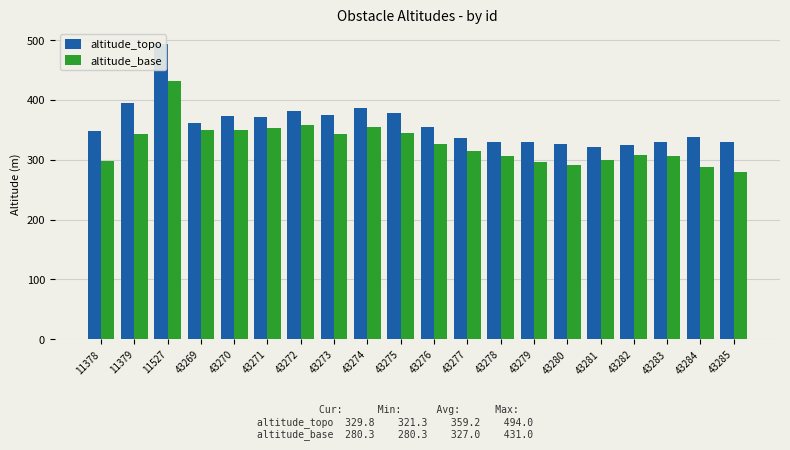

Reading left to right, what are all the values shown in this chart?

altitude_topo: 11378=348.0	11379=395.0	11527=494.0	43269=362.1	43270=372.6	43271=371.9	43272=382.2	43273=375.4	43274=387.2	43275=377.4	43276=355.0	43277=336.4	43278=328.9	43279=330.3	43280=325.8	43281=321.3	43282=323.9	43283=329.1	43284=338.1	43285=329.8
altitude_base: 11378=298.0	11379=343.0	11527=431.0	43269=349.1	43270=350.1	43271=353.9	43272=358.2	43273=342.4	43274=354.2	43275=344.4	43276=326.5	43277=313.9	43278=306.4	43279=295.8	43280=291.2	43281=298.8	43282=307.4	43283=306.6	43284=288.6	43285=280.3